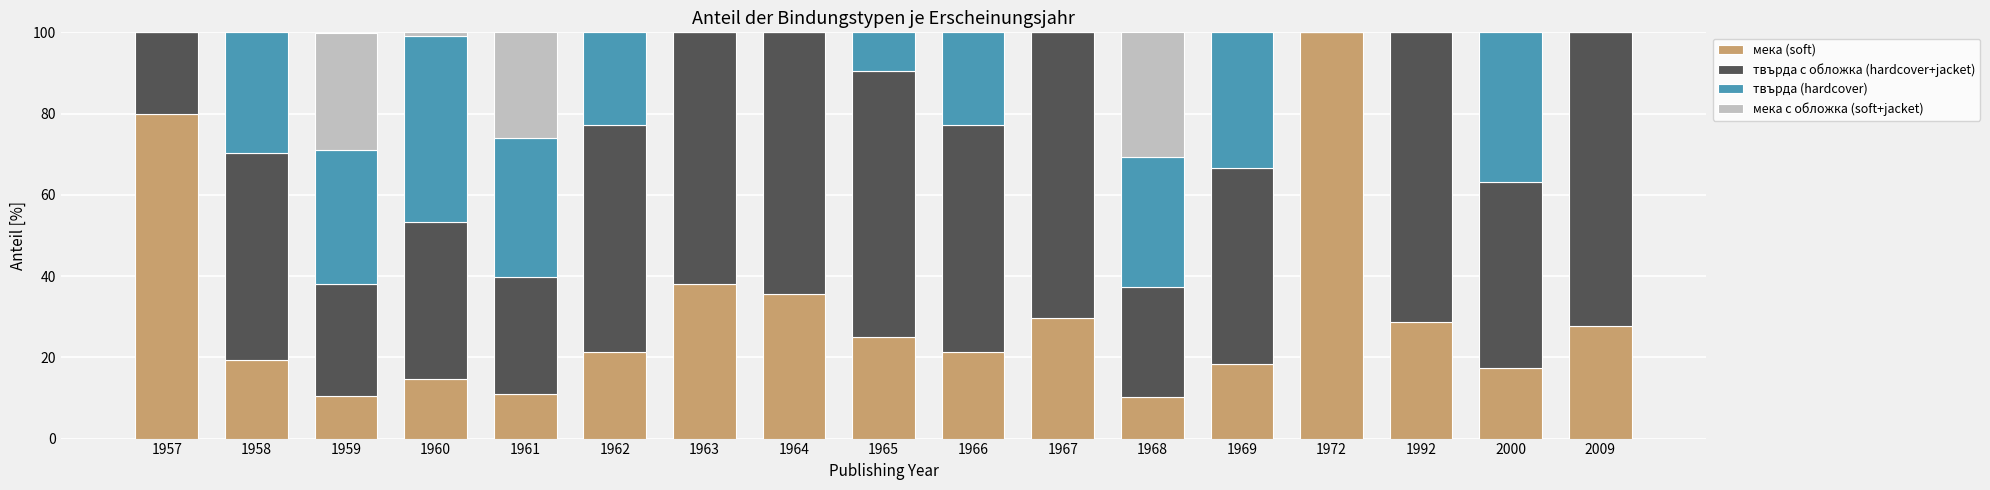

What value does the мека (soft) series have at 1965?

25.0